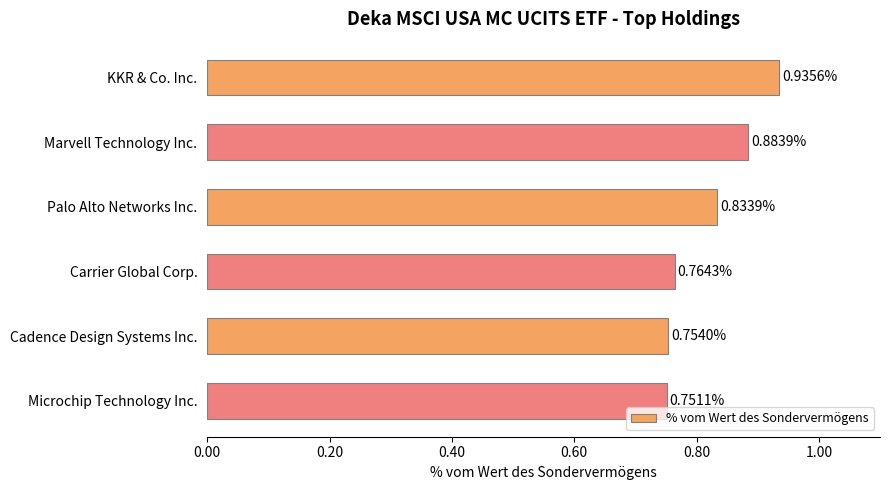

At which label is the value closest to 0?

Microchip Technology Inc.